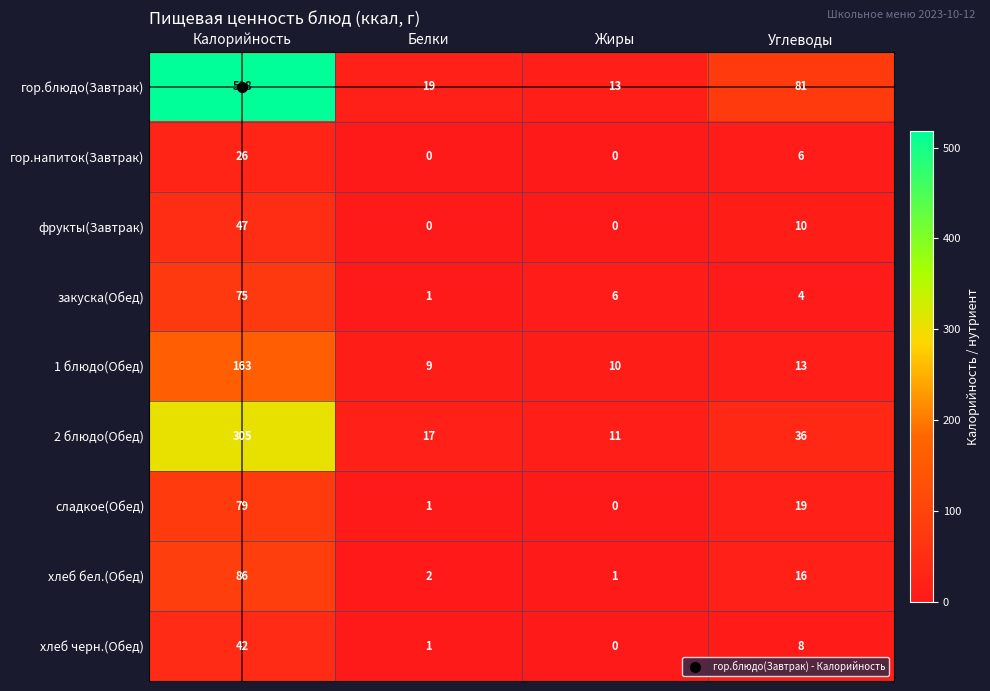

Which label corresponds to the largest value in the chart?

Калорийность